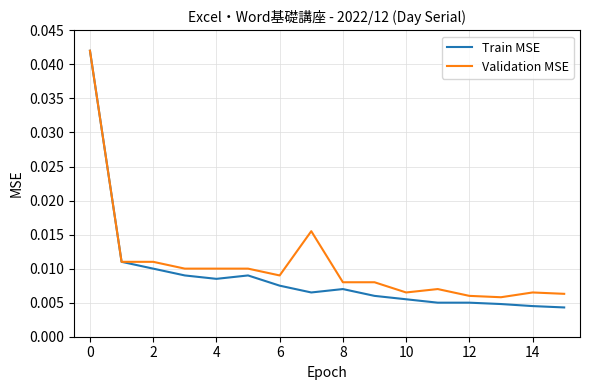

Which series has the widest spread of values?

Train MSE